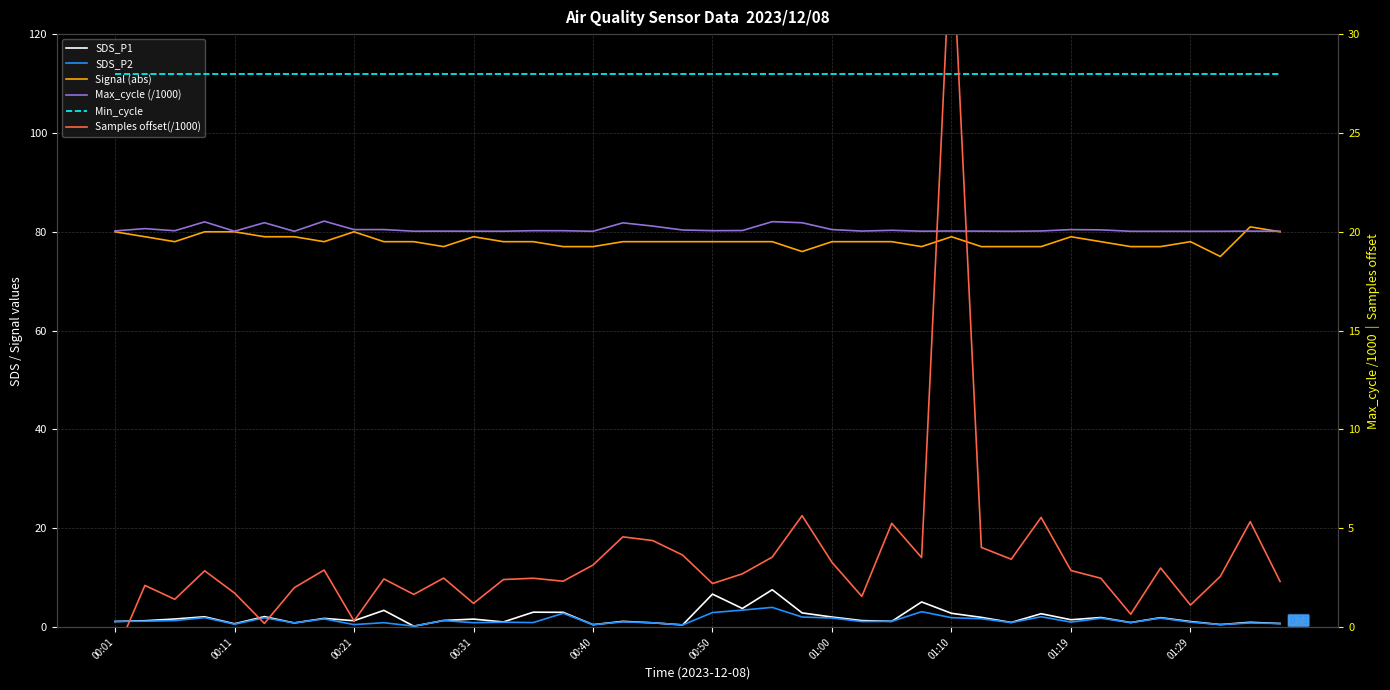

Rank the series by their maximum value, from highest to lowest.

Signal (abs), Samples offset(/1000), Min_cycle, Max_cycle (/1000), SDS_P1, SDS_P2